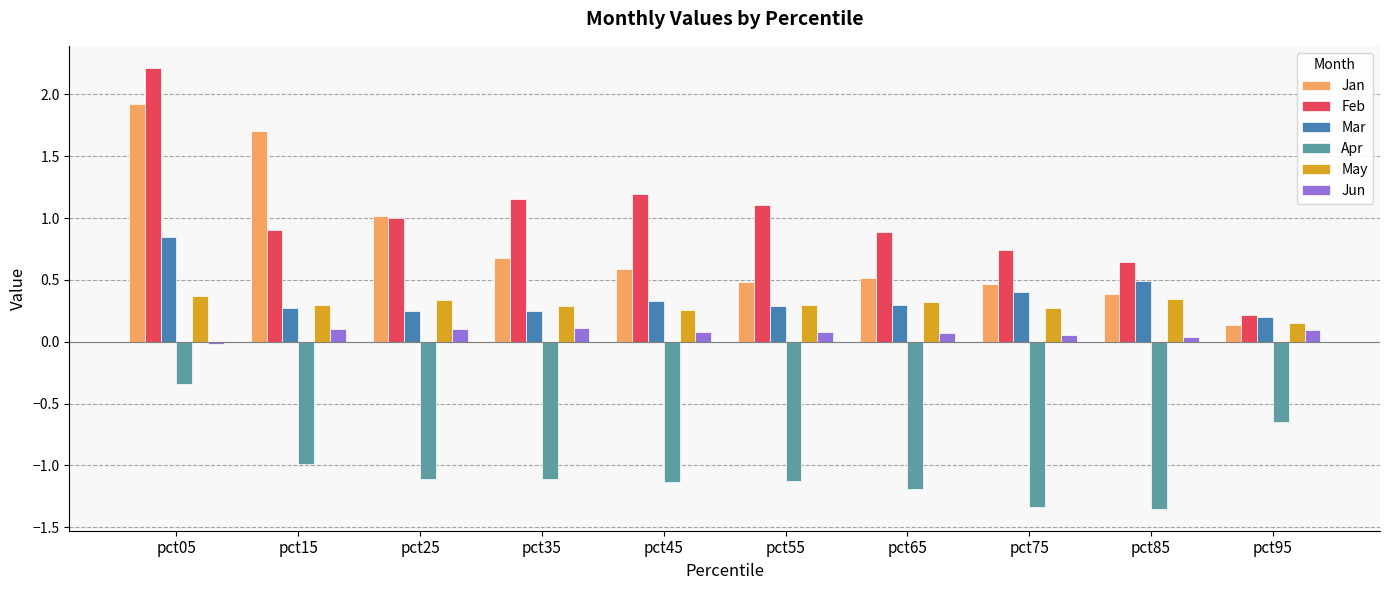

At which label is Jan closest to 1?

pct25